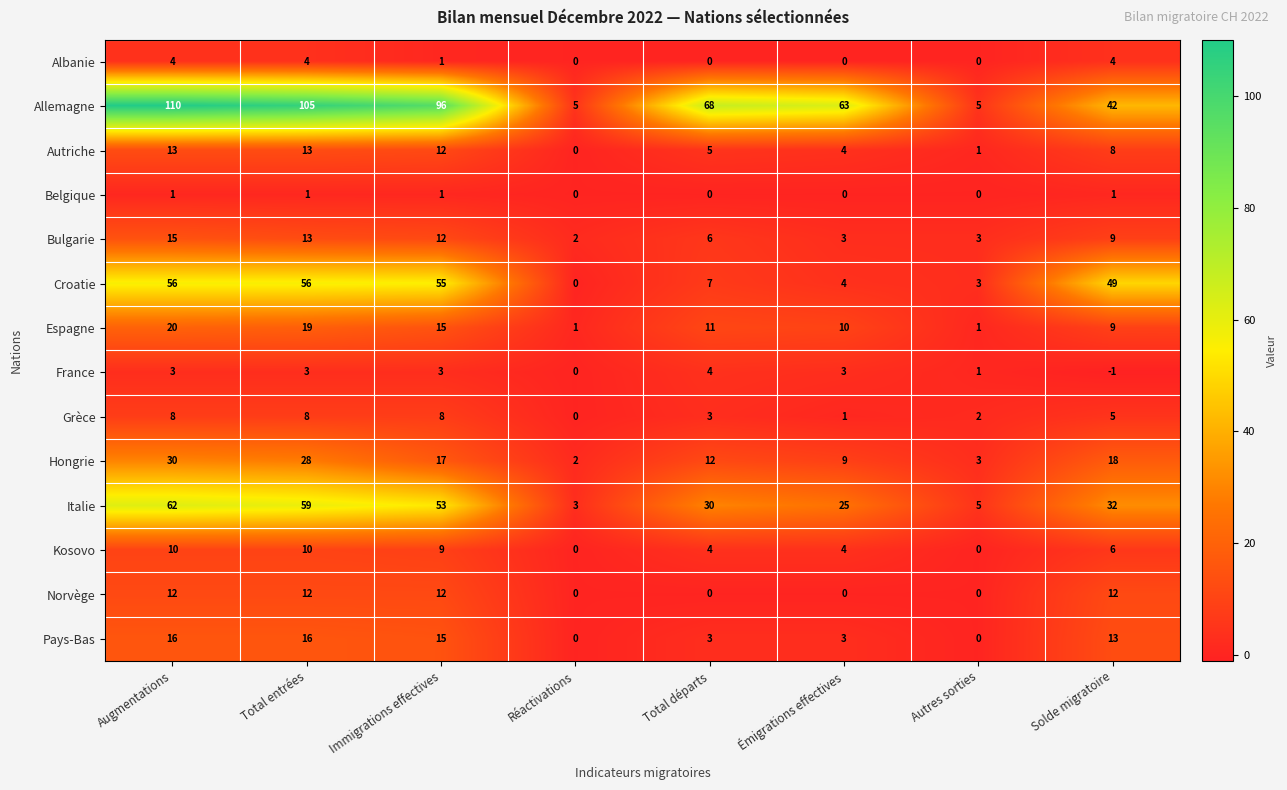

How many categories are shown in the chart?

8